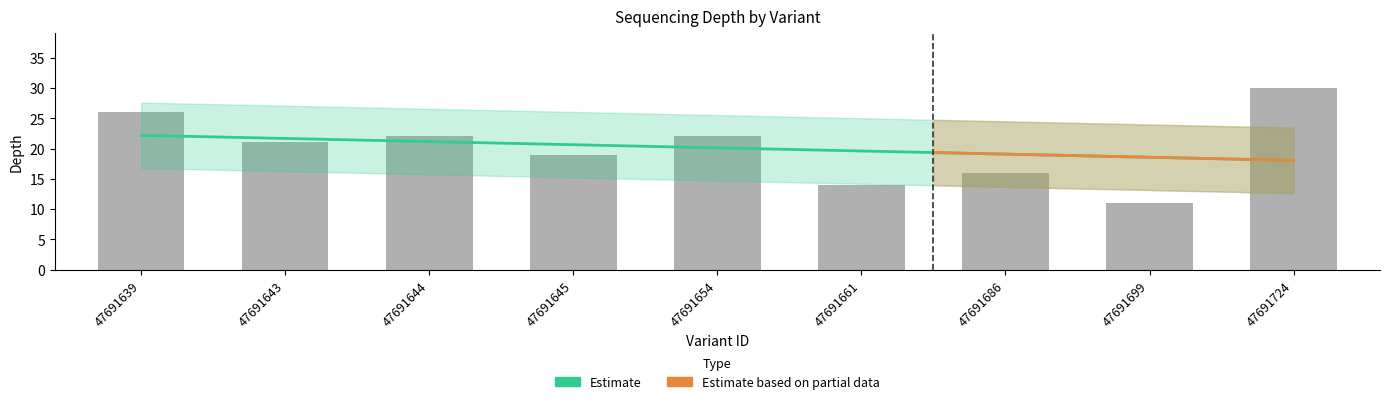

How many categories are shown in the chart?

9